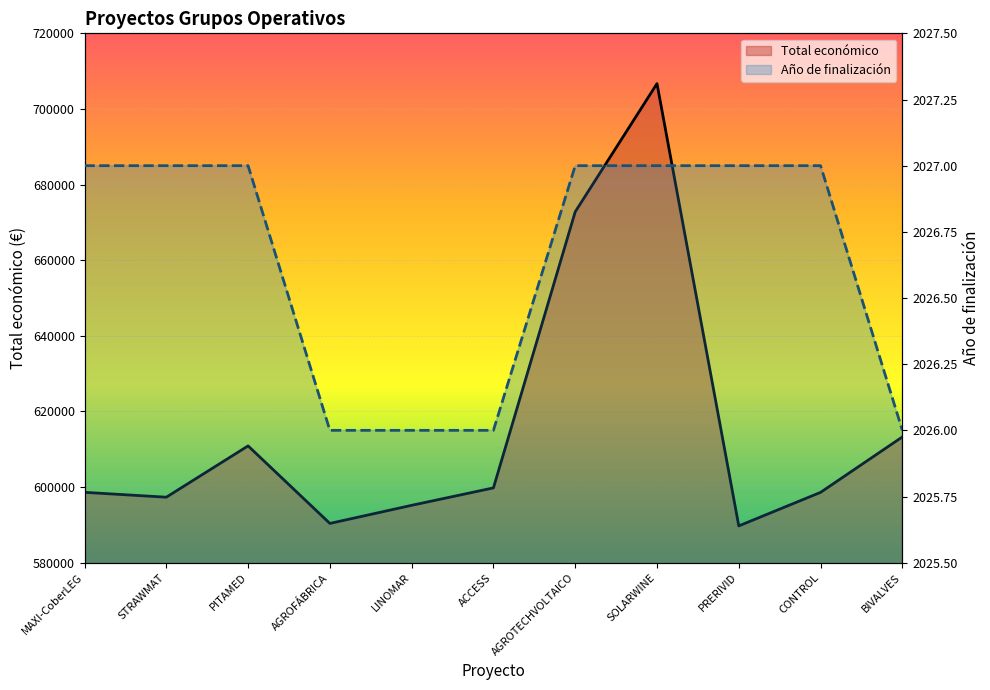

Which label corresponds to the smallest value in the chart?

AGROFÁBRICA